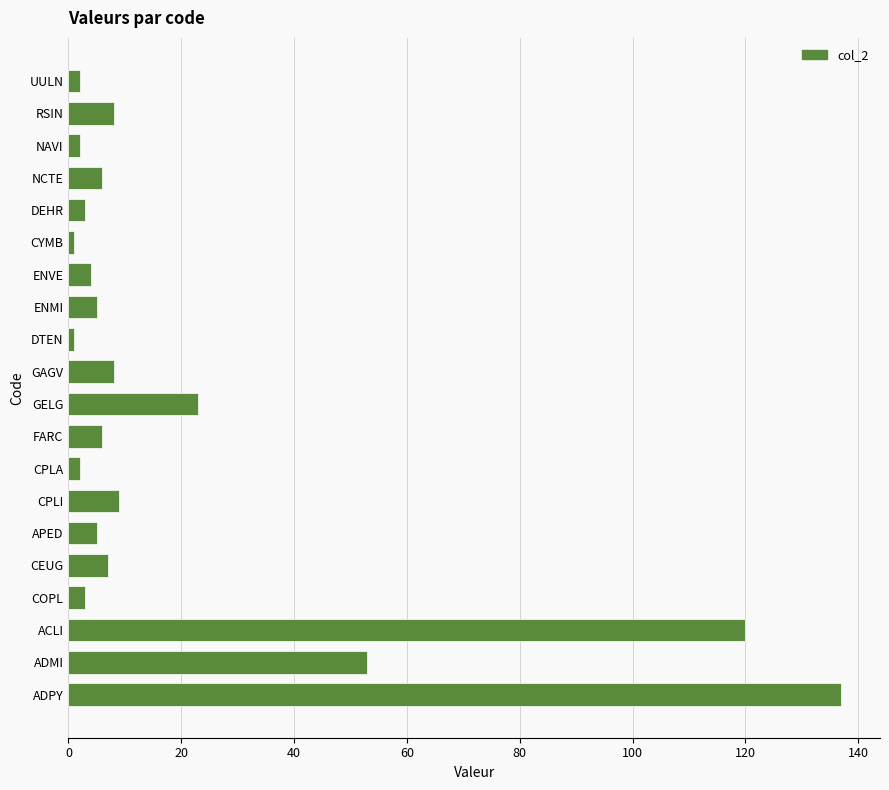

At which category does the chart reach its peak across all series?

ADPY